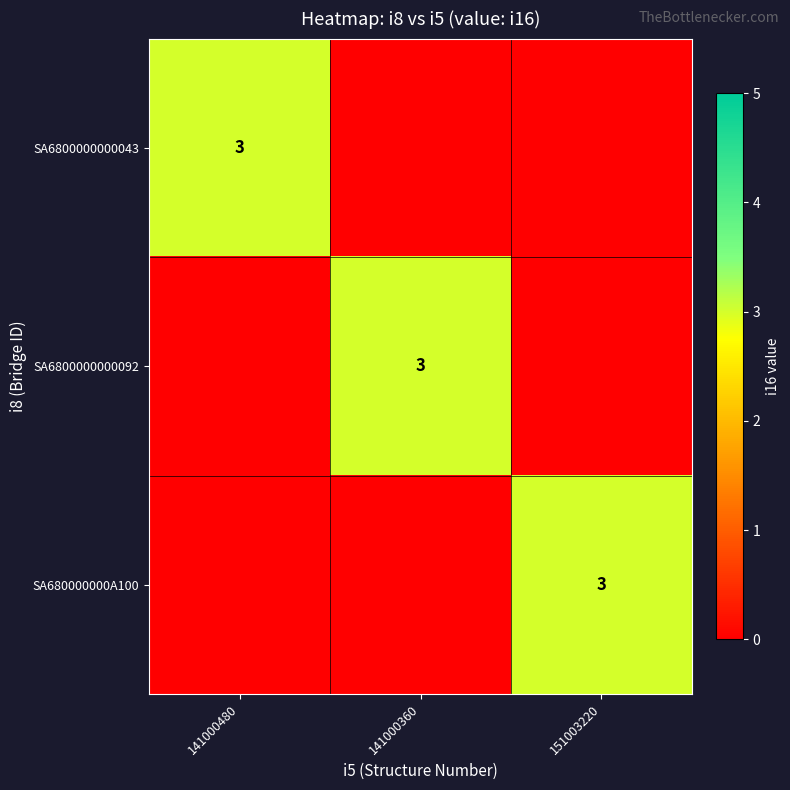

At which category is the sum across all series the highest?

141000480